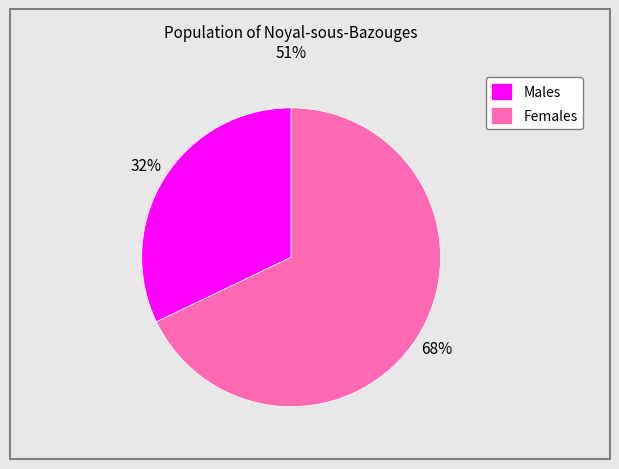

To the nearest percent, what is the combined percentage of Males and Females?

100%